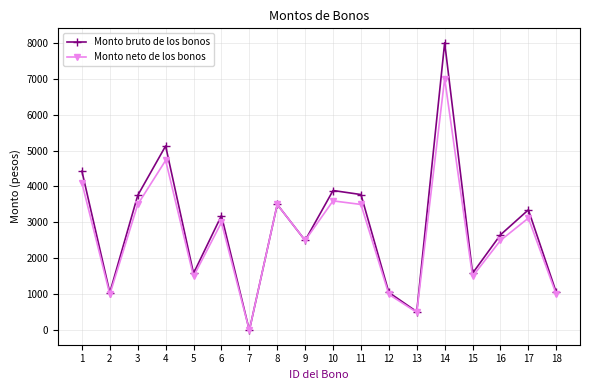

List the series in order of their peak value, highest first.

Monto bruto de los bonos, Monto neto de los bonos